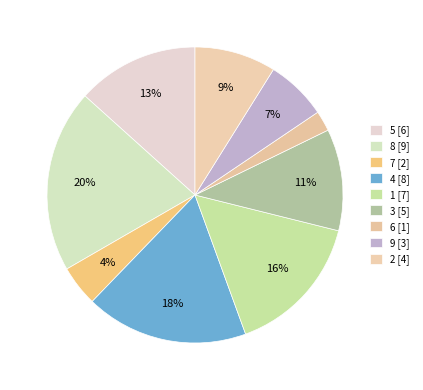

How many segments does this pie chart have?

9